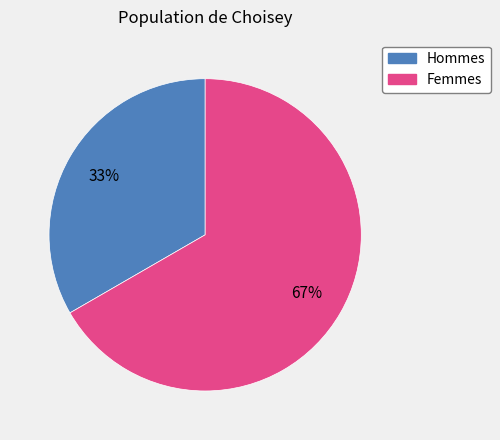

Is there a majority slice in this chart?

Yes